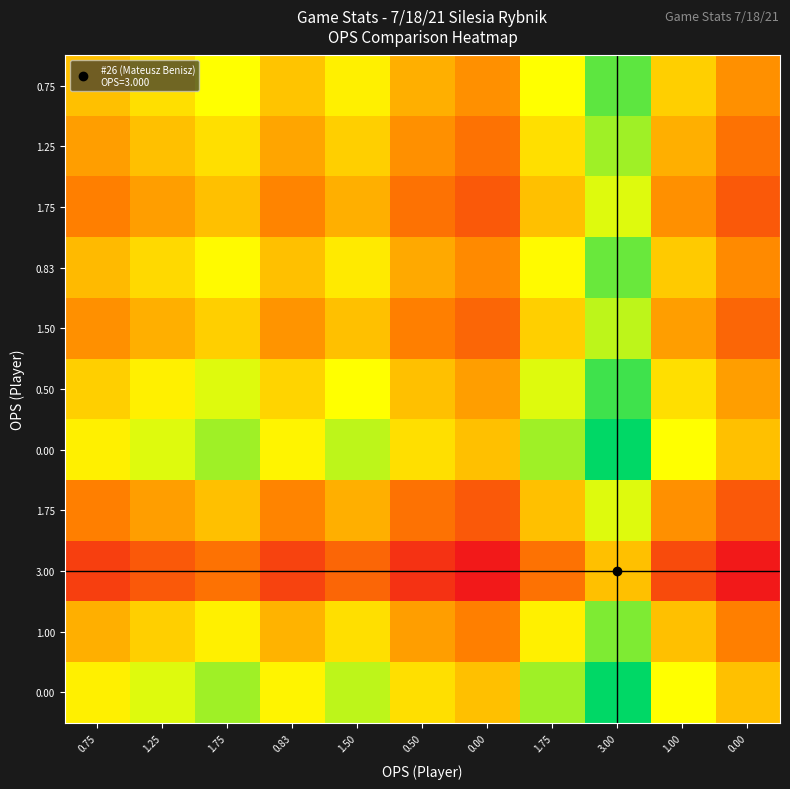

At how many categories does at least one series exceed -1?

11